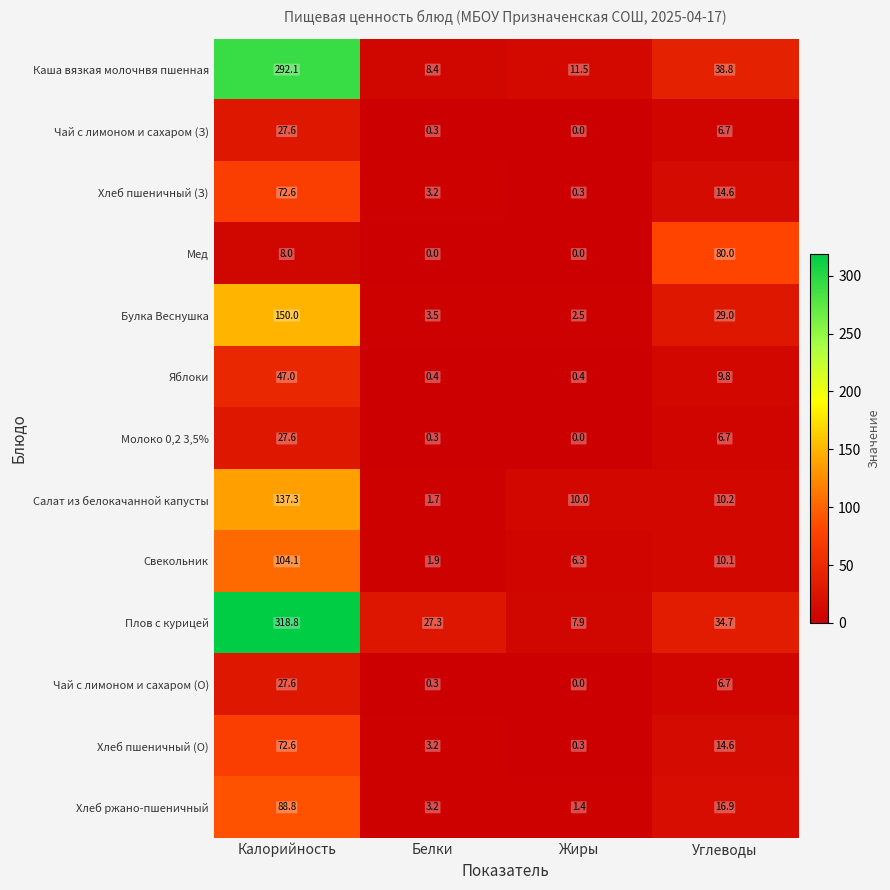

Which category has the highest value across all series?

Калорийность